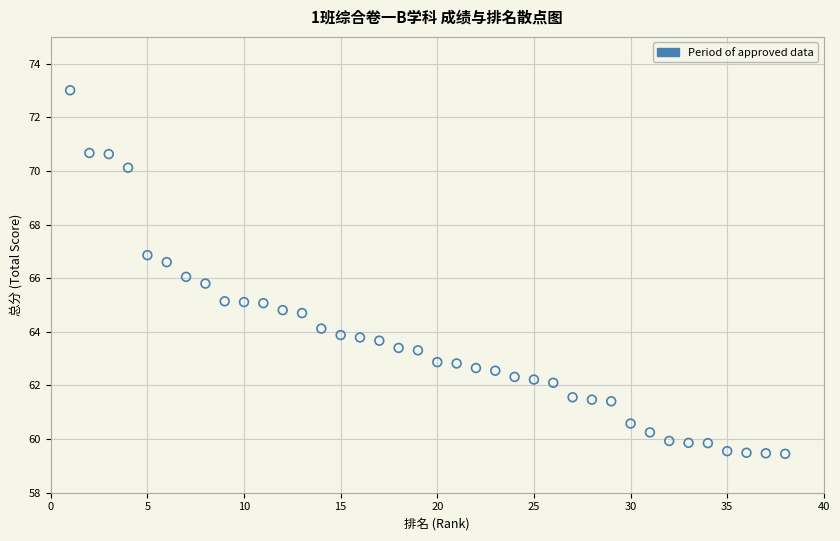

What is the range of X values (max minus min)?

37.0